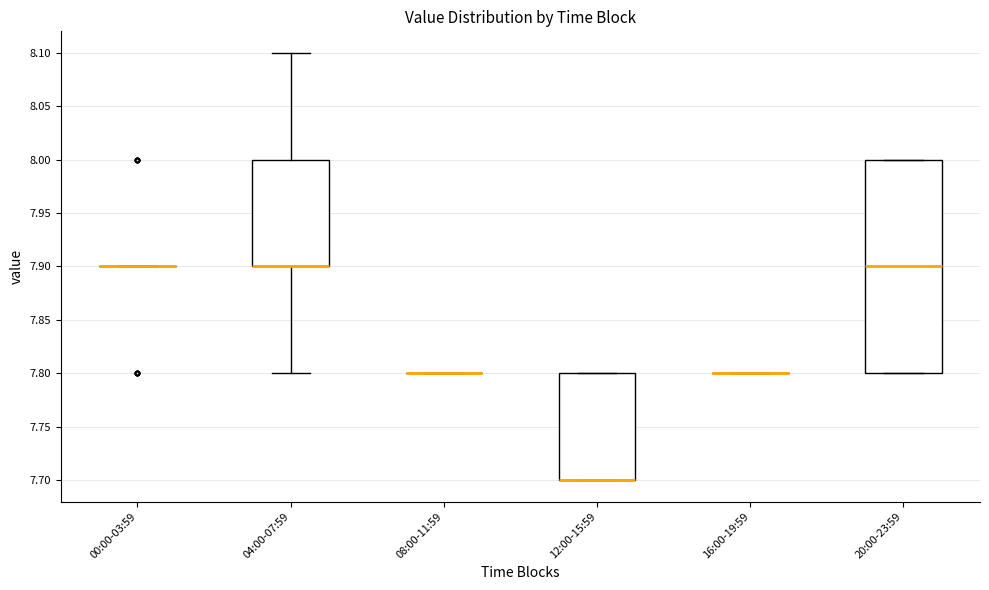

Reading left to right, transcribe this box plot: for each box, give where its median line is, the range the box spans, and where its two whiskers end, as read against the y-axis. The values are not printed on the chart, so give them approximately, as read against the axis.

00:00-03:59: box collapsed to a line at 7.9, whiskers 7.9 to 7.9
04:00-07:59: median 7.9 (drawn on the box's lower edge), box 7.9 to 8.0, whiskers 7.8 to 8.1
08:00-11:59: box collapsed to a line at 7.8, whiskers 7.8 to 7.8
12:00-15:59: median 7.7 (drawn on the box's lower edge), box 7.7 to 7.8, whiskers 7.7 to 7.8
16:00-19:59: box collapsed to a line at 7.8, whiskers 7.8 to 7.8
20:00-23:59: median 7.9, box 7.8 to 8.0, whiskers 7.8 to 8.0